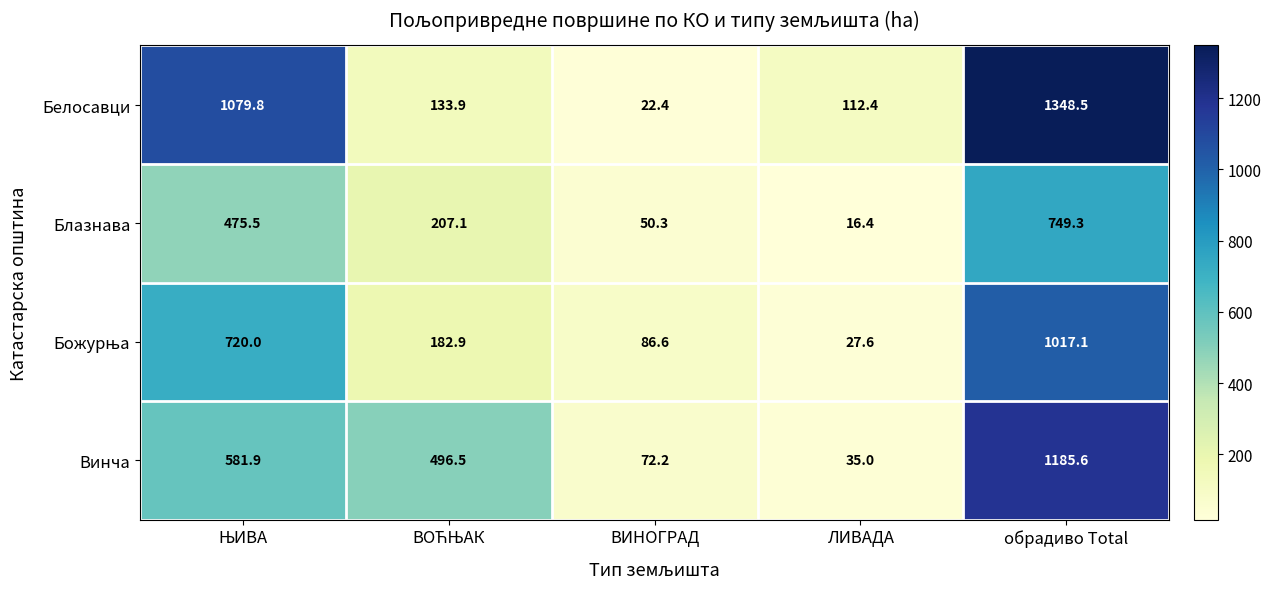

Which series has the largest total across all categories?

Белосавци